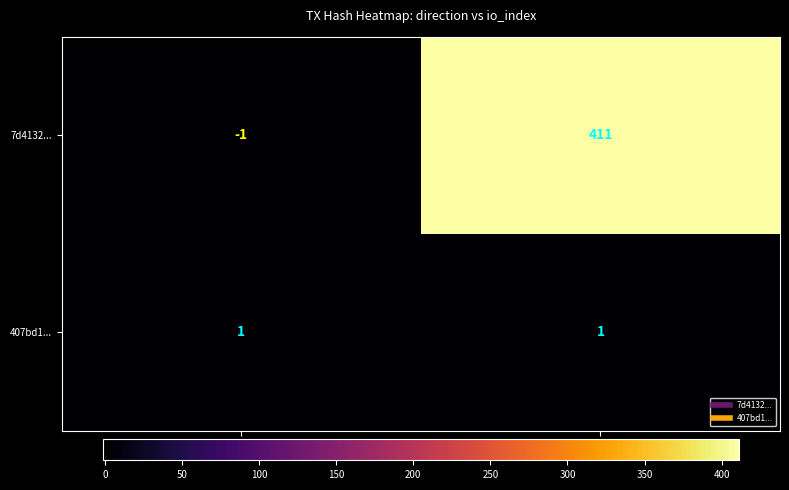

Rank the series by their average value, from highest to lowest.

7d4132..., 407bd1...